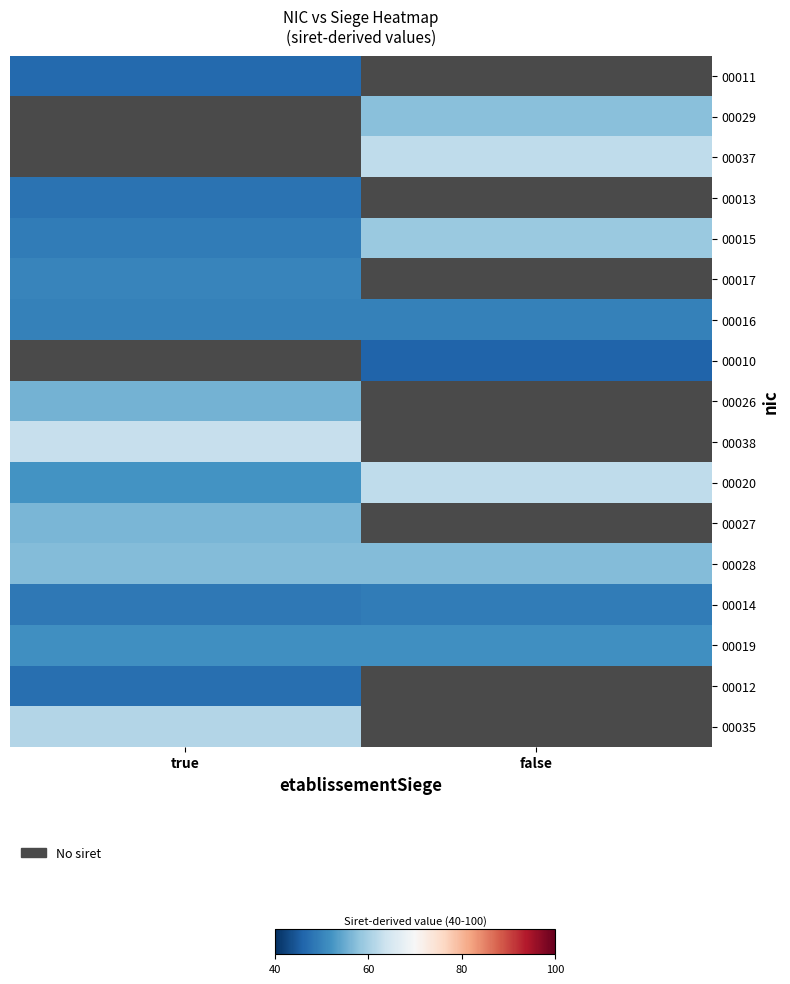

List the series in order of their peak value, highest first.

00029, 00037, 00010, 00038, 00020, 00035, 00015, 00028, 00027, 00026, 00019, 00017, 00016, 00014, 00013, 00012, 00011